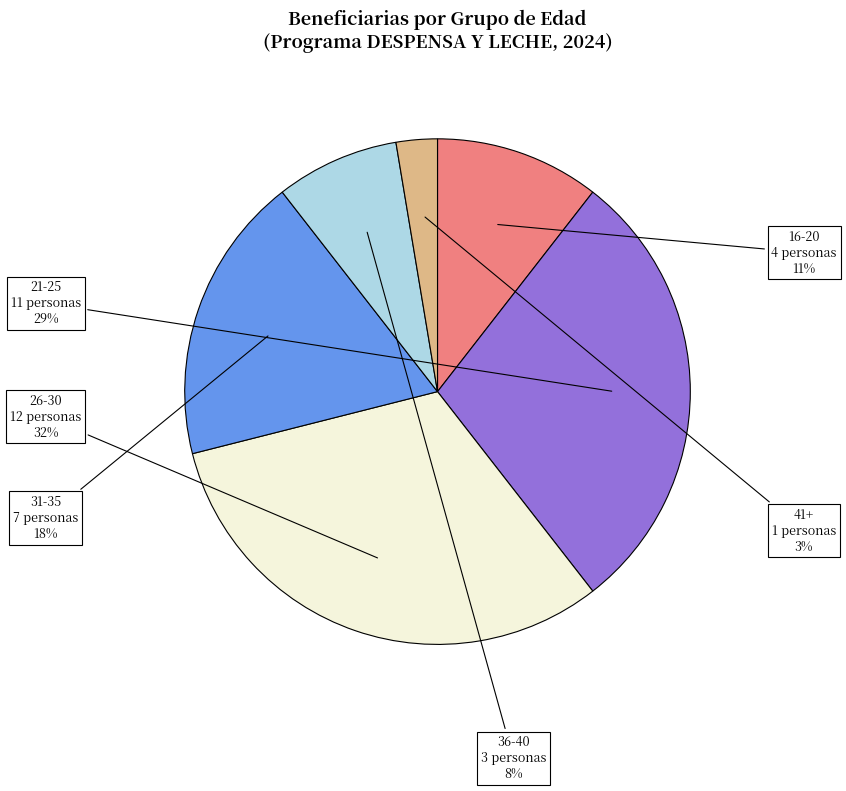

To the nearest percent, what is the average slice percentage?

17%